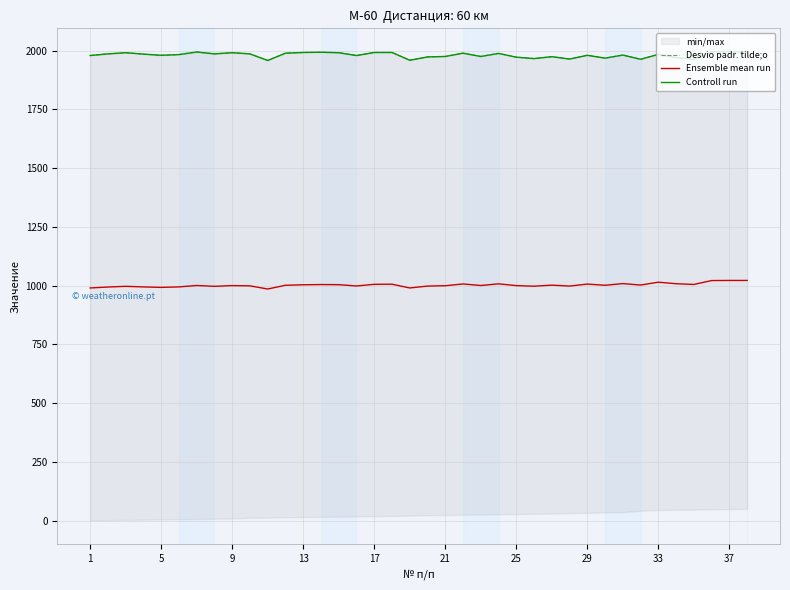

Which category has the highest value in the Desvio padr. tilde;o series?

35